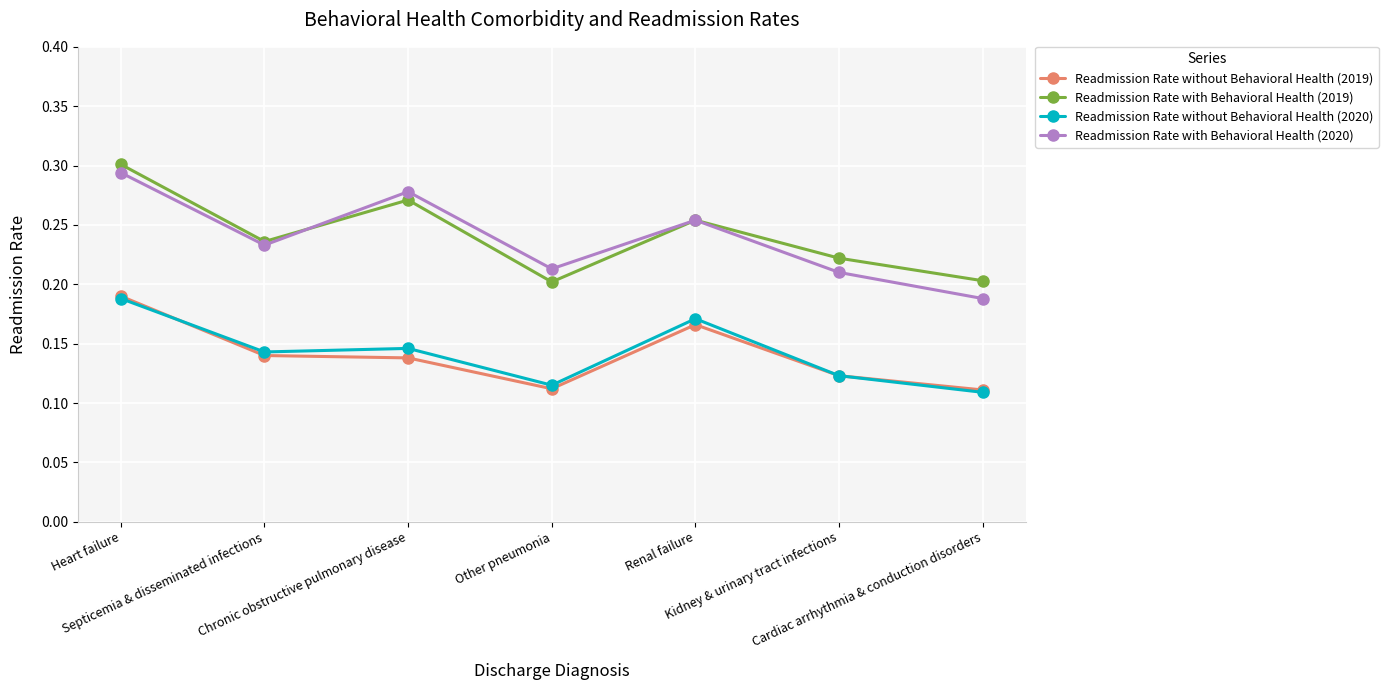

True or false: Readmission Rate without Behavioral Health (2020) and Readmission Rate with Behavioral Health (2020) cross at least once.

False